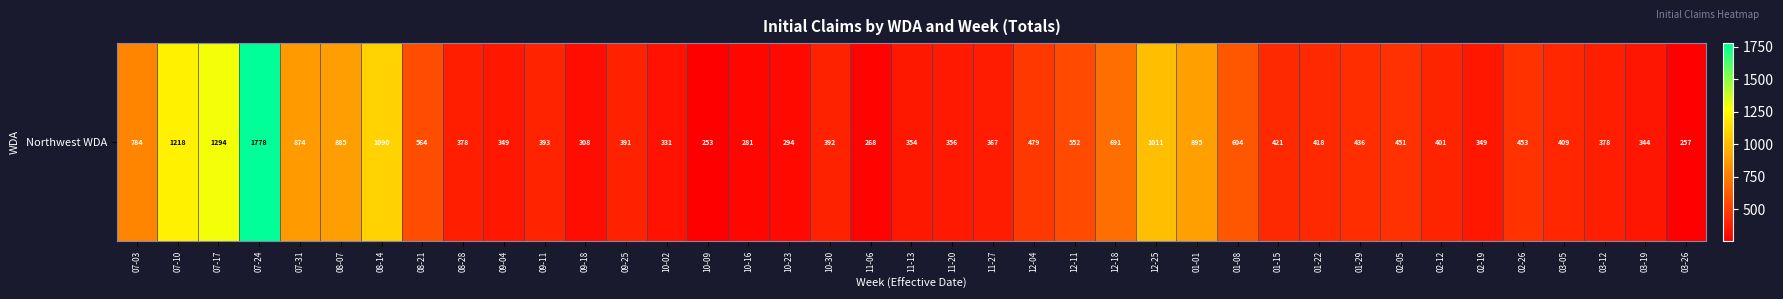

The value at 10-09 is 133. True or false?

False